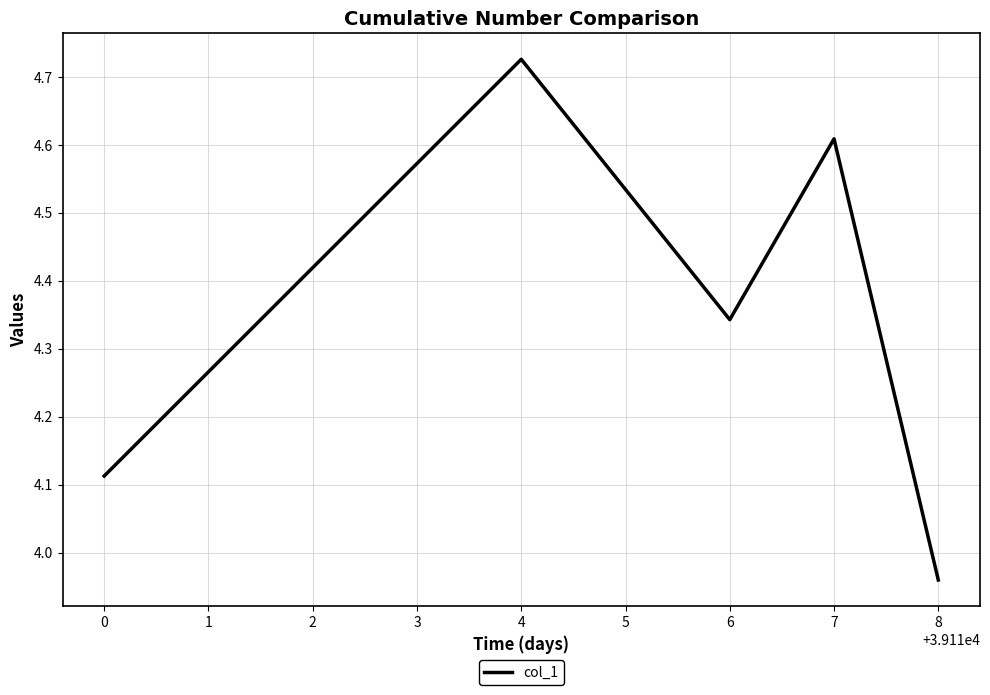

Which category has the lowest value across all series?

8